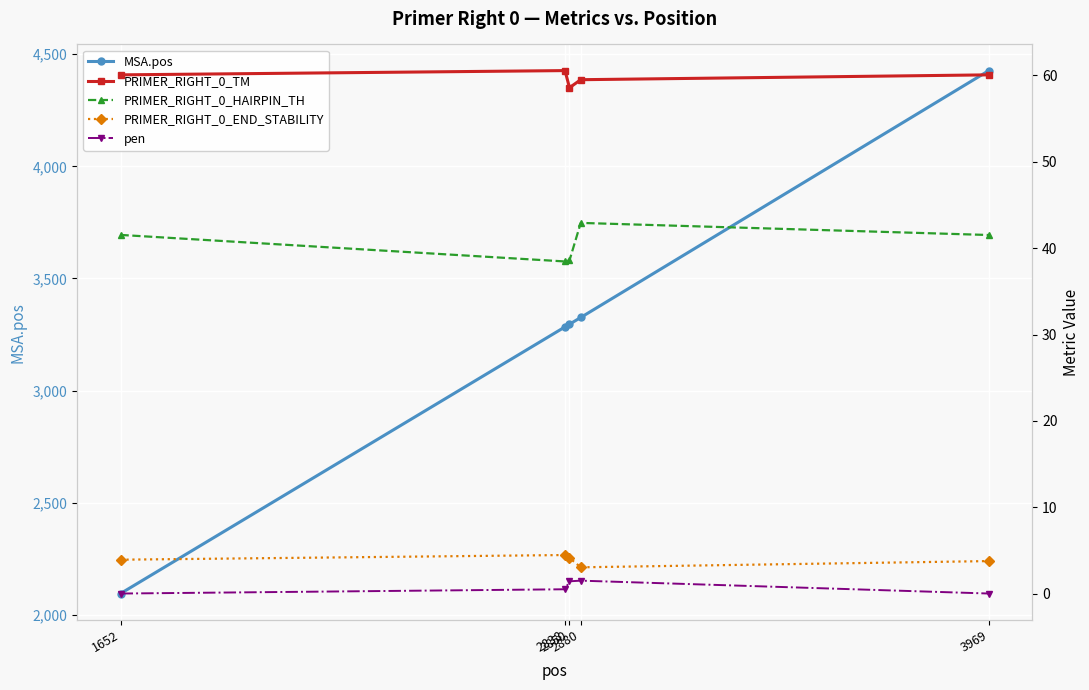

Which category has the lowest value across all series?

1652